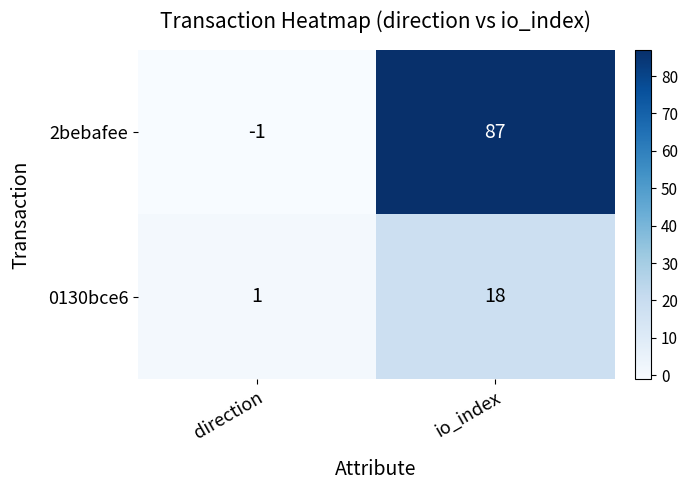

Is it true that 0130bce6 equals 18 at io_index?

True